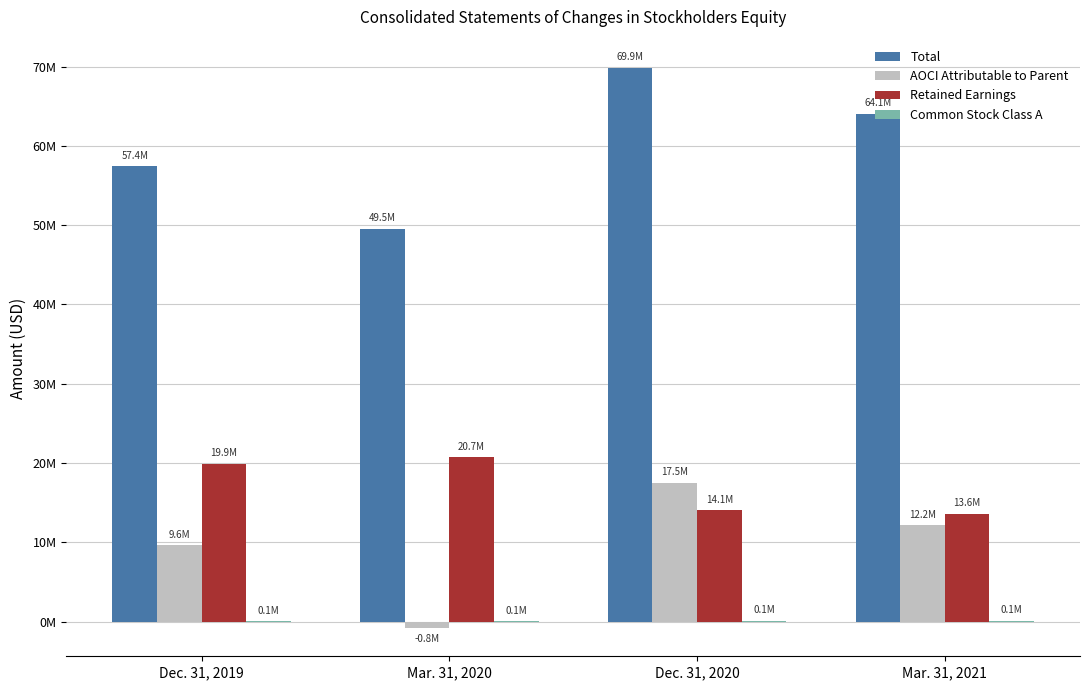

What is the sum of the Retained Earnings values at Mar. 31, 2021 and Dec. 31, 2020?

27656772